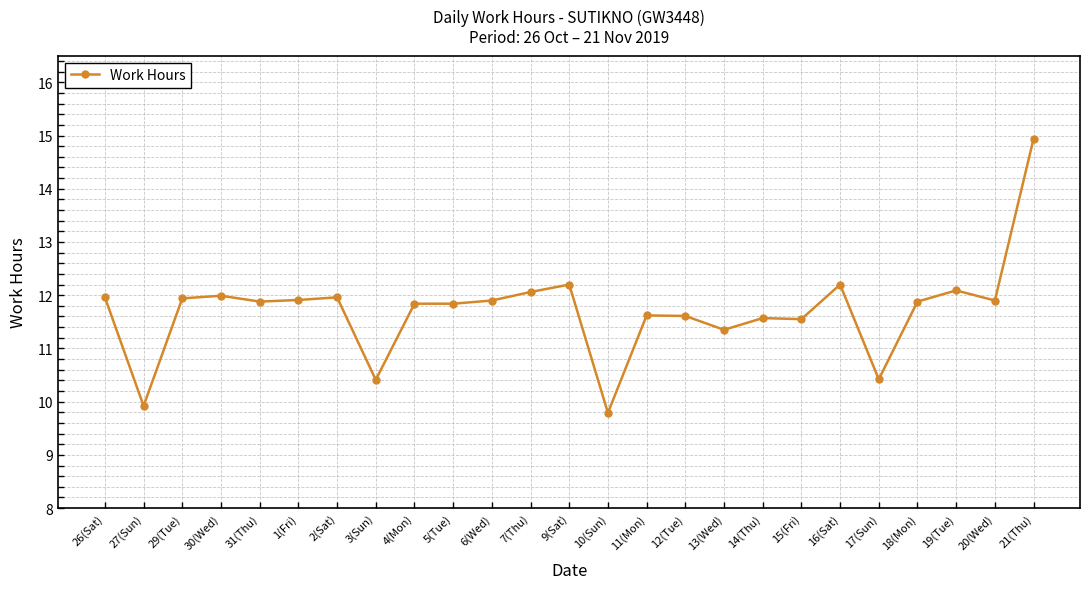

What is the minimum value shown in the chart?

9.8